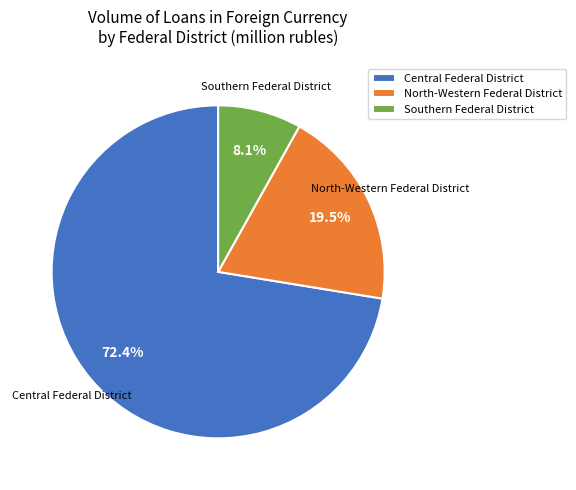

Which category accounts for the majority?

Central Federal District